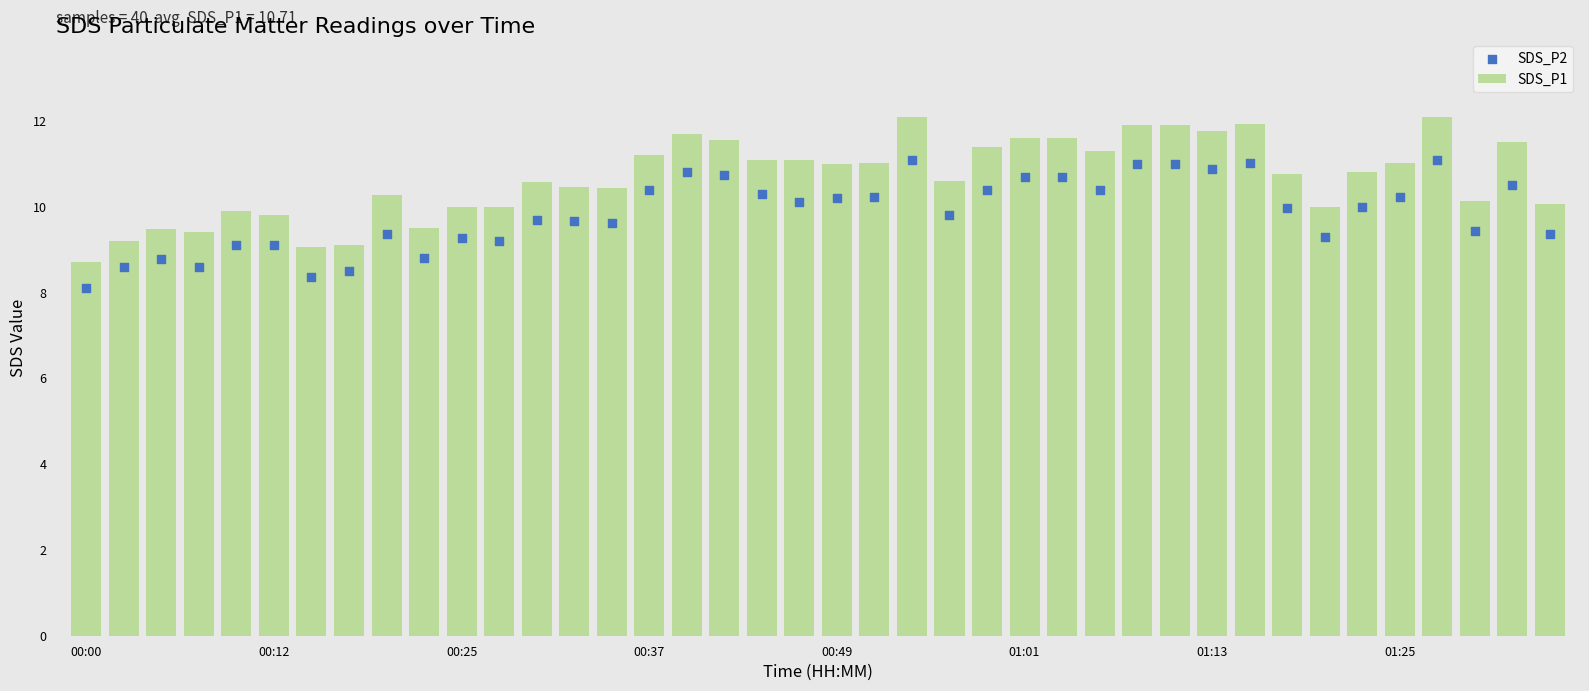

At how many categories does at least one series exceed 10?

28